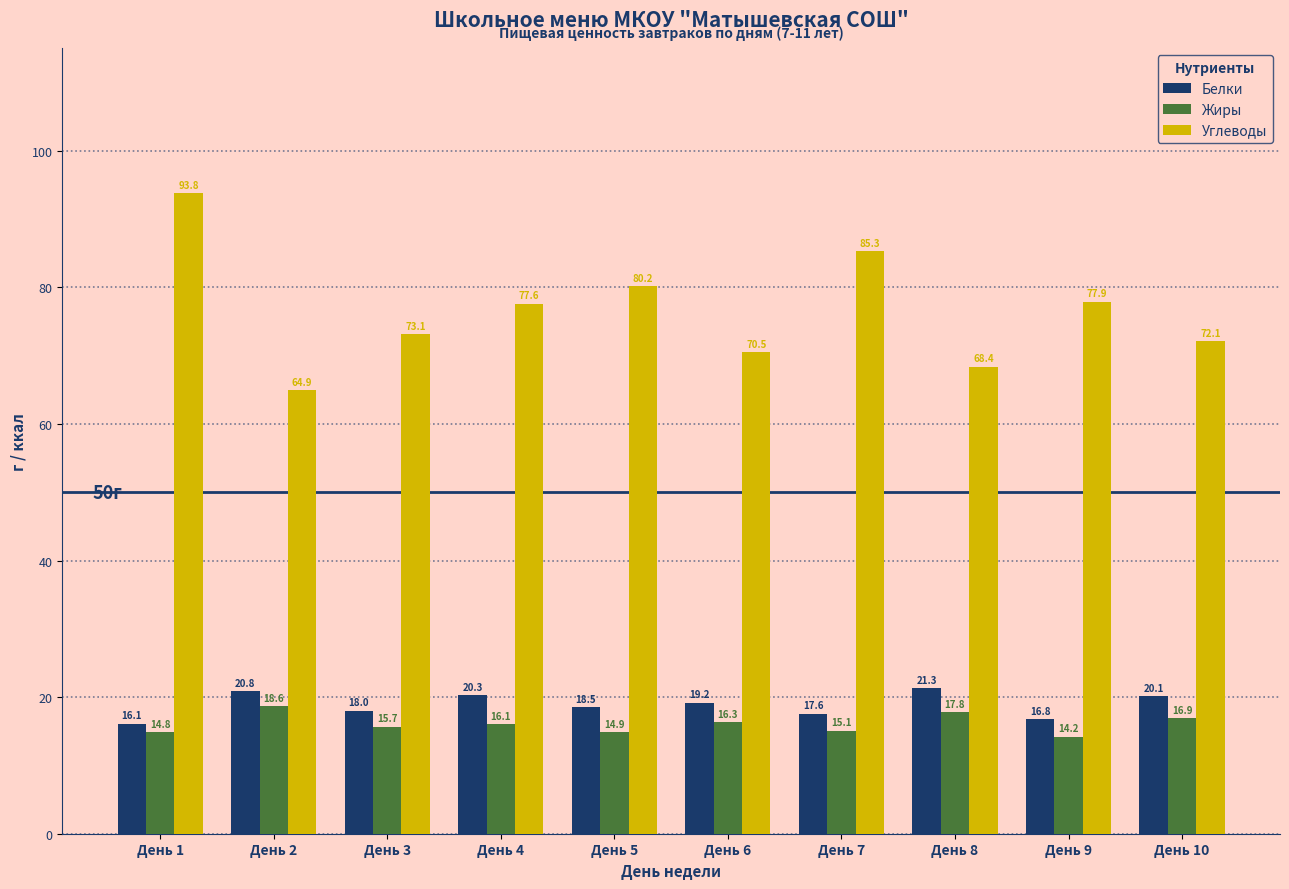

How many groups of bars are there?

10